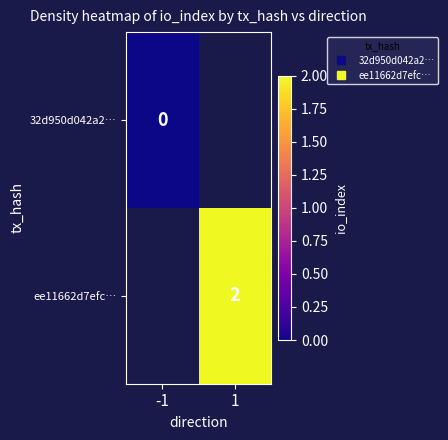

At which category does the chart reach its minimum across all series?

-1